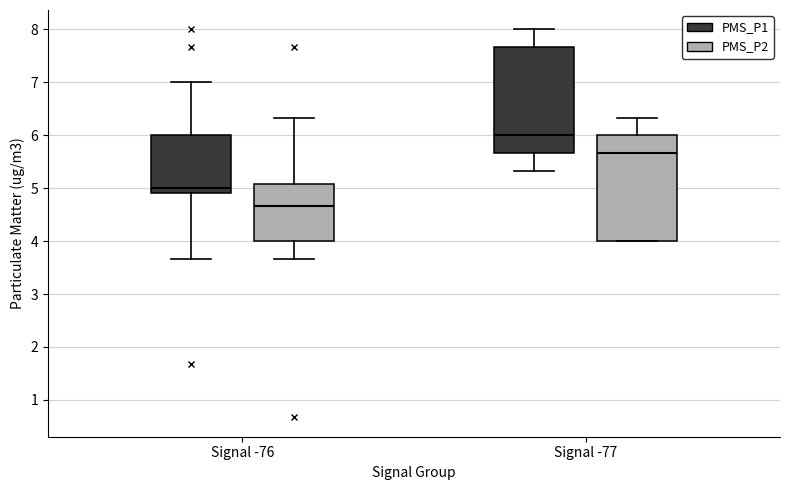

Where is the lower edge of the box for Signal -76 (PMS_P2) on the y-axis? The values are not printed on the chart, so give them approximately, as read against the axis.

4.0